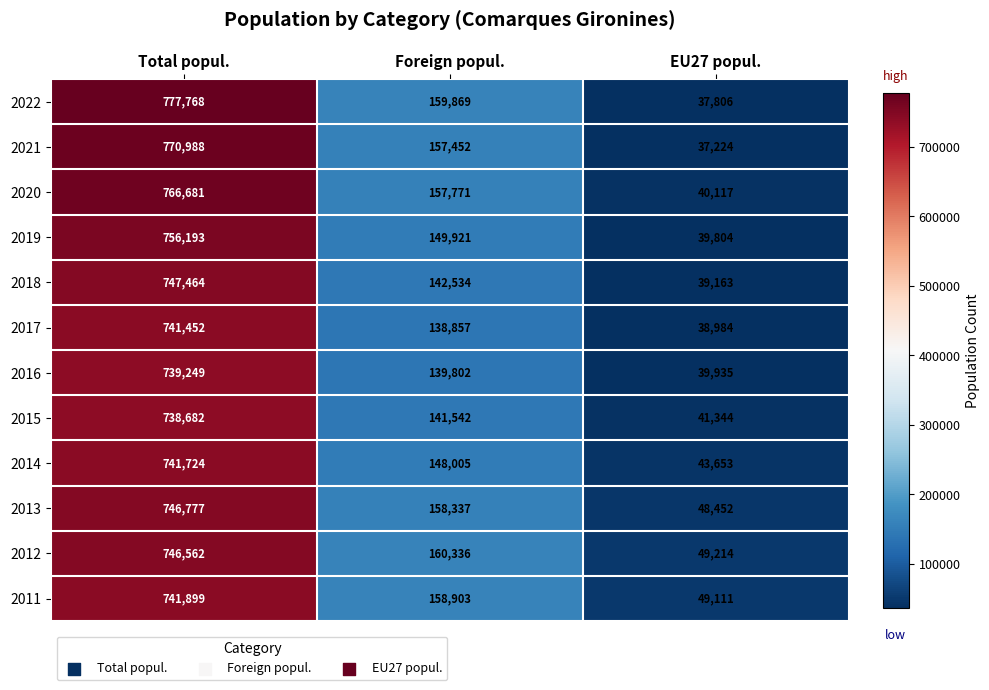

Rank the series at EU27 popul. from lowest to highest value.

2021, 2022, 2017, 2018, 2019, 2016, 2020, 2015, 2014, 2013, 2011, 2012